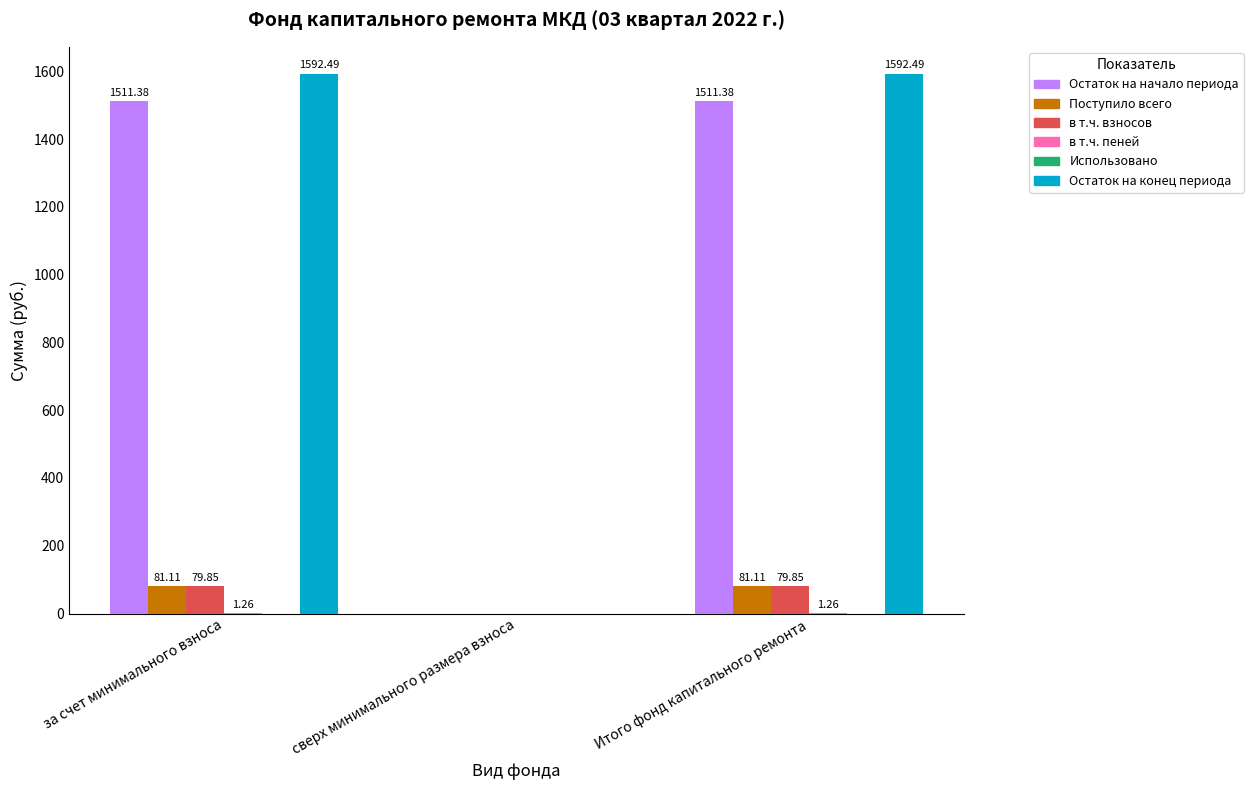

Where does the Остаток на конец периода series first go above 1592?

за счет минимального взноса